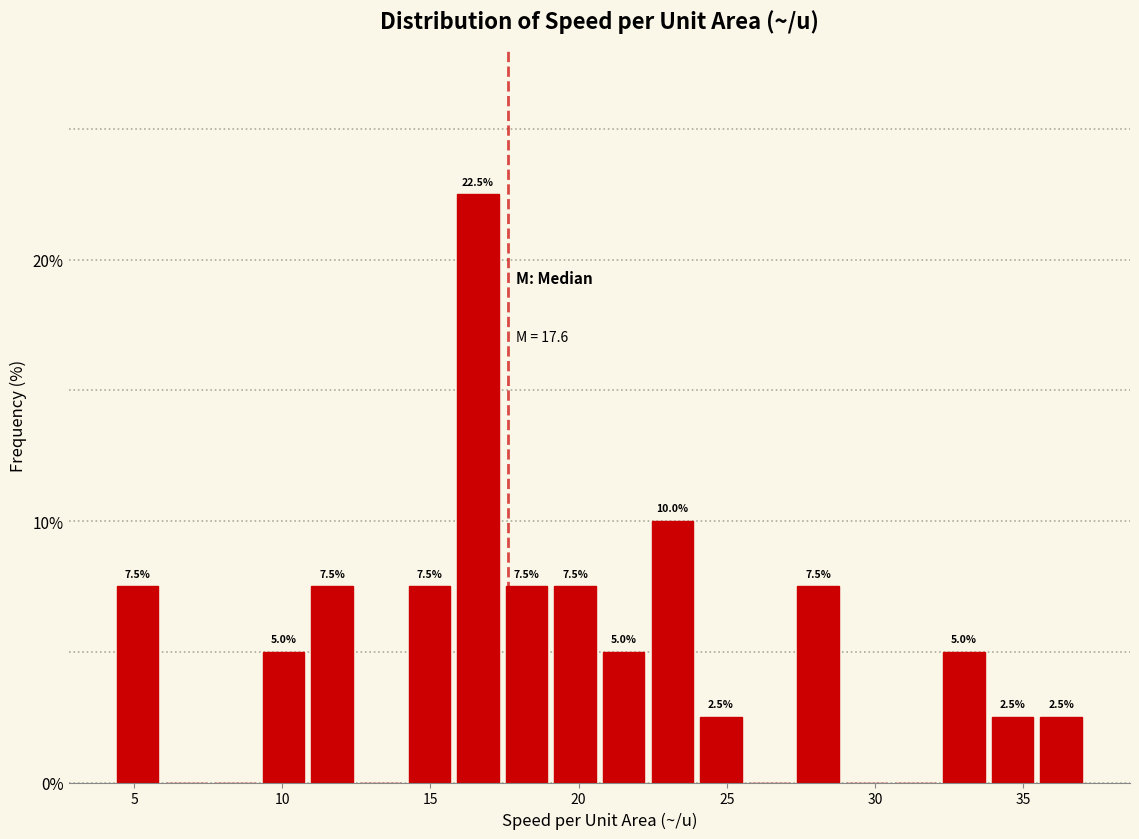

Read against the x-axis, roughly where is the centre of the tallest bar?

16.5